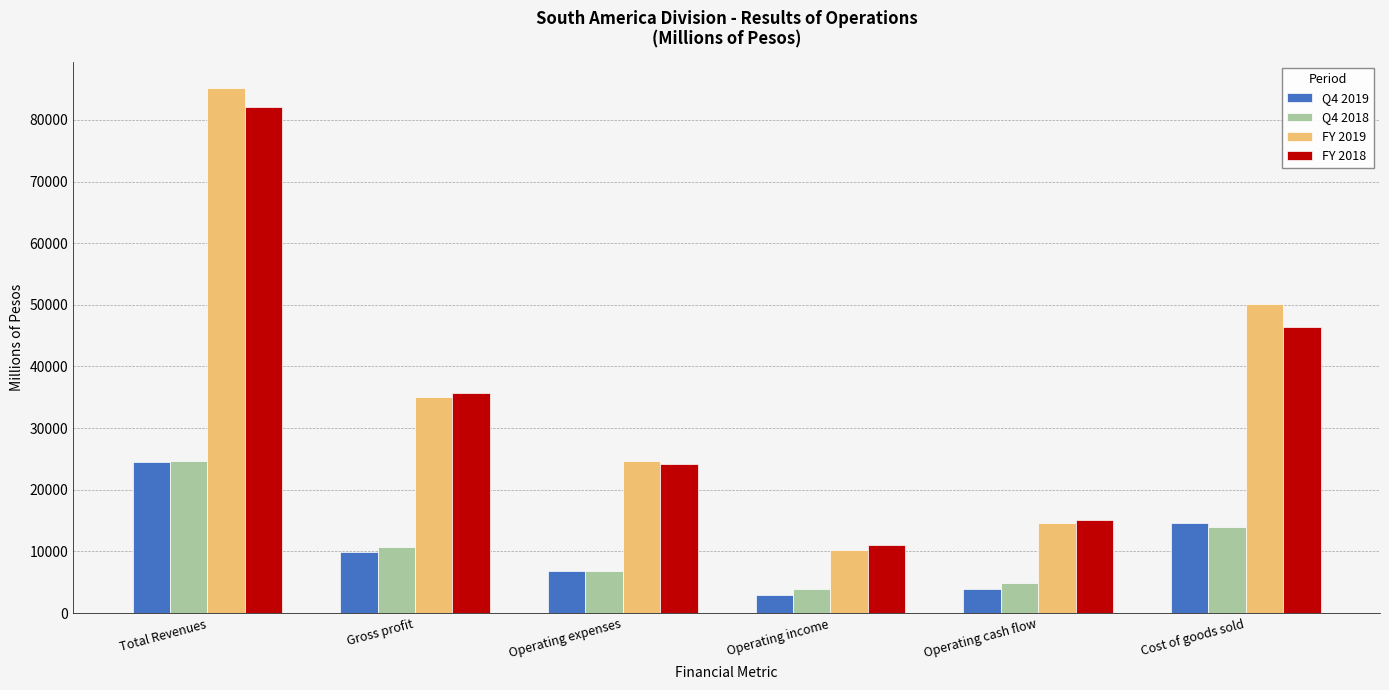

Read the Q4 2019 value at Total Revenues.

24482.0